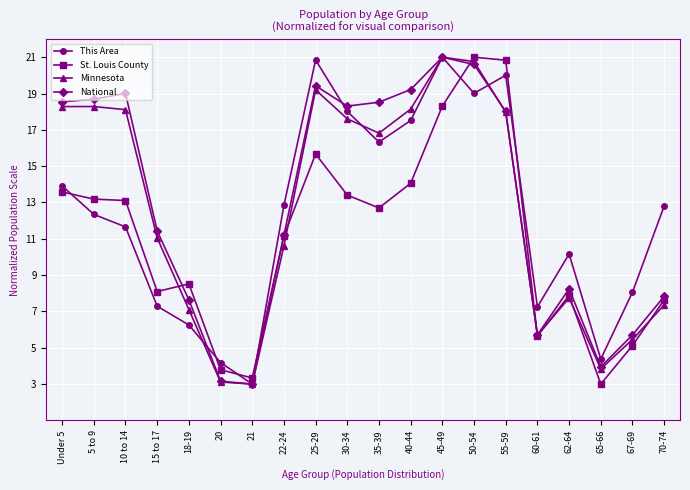

What is the highest value of the Minnesota series?

21.0